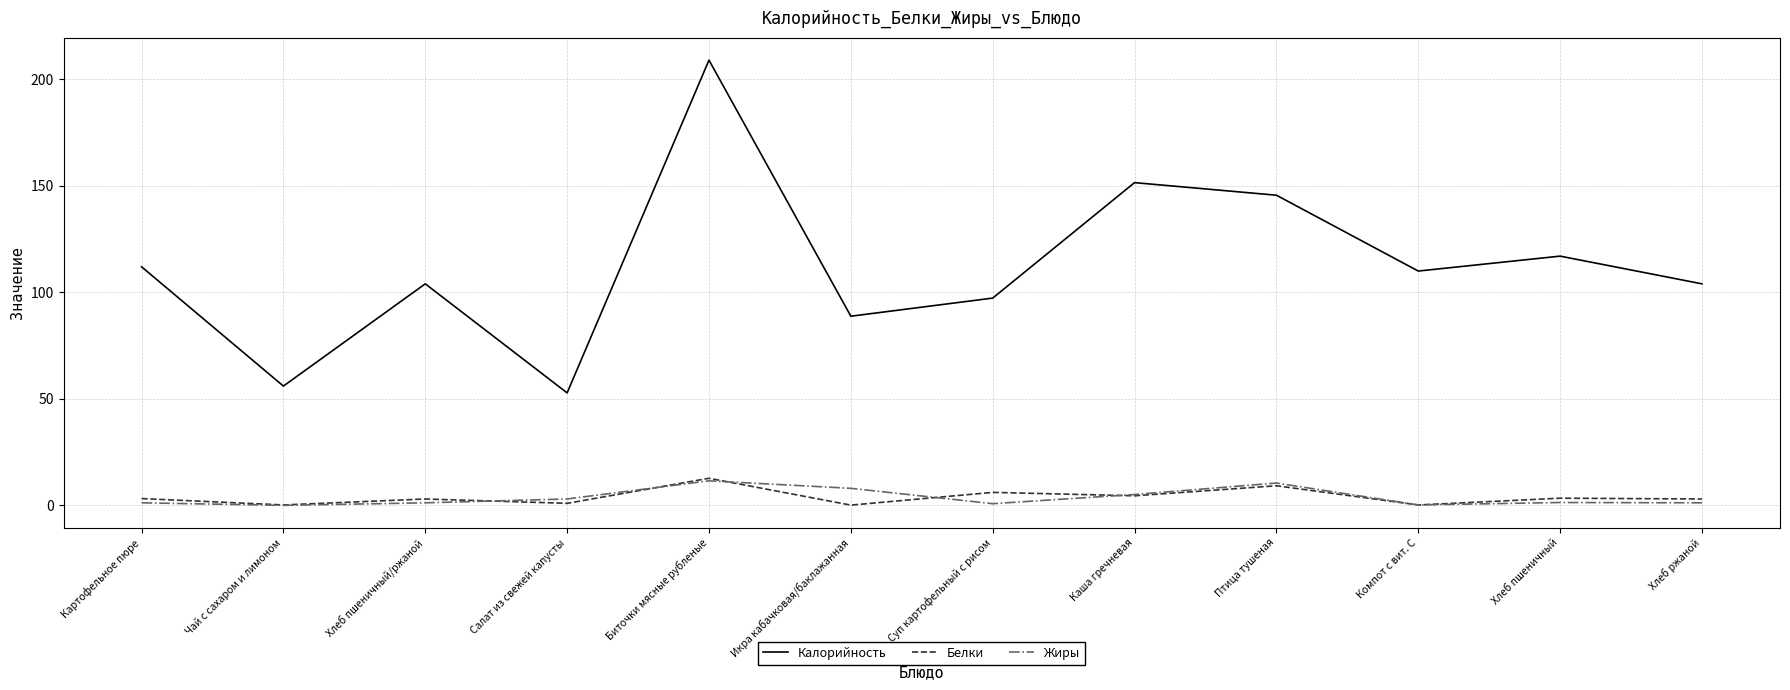

True or false: Белки and Калорийность intersect in this chart.

False